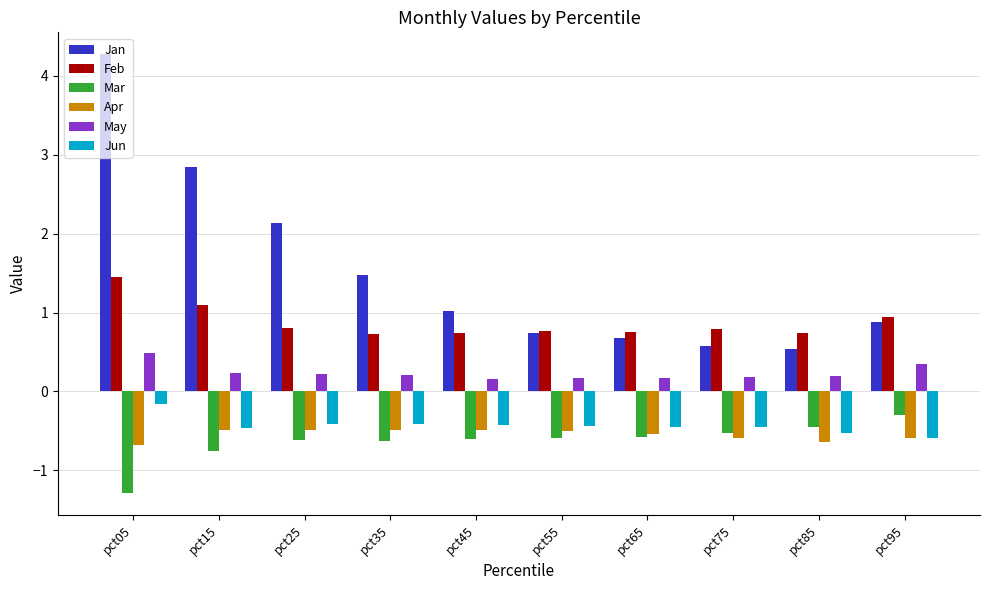

What is the sum of all May values?

2.4